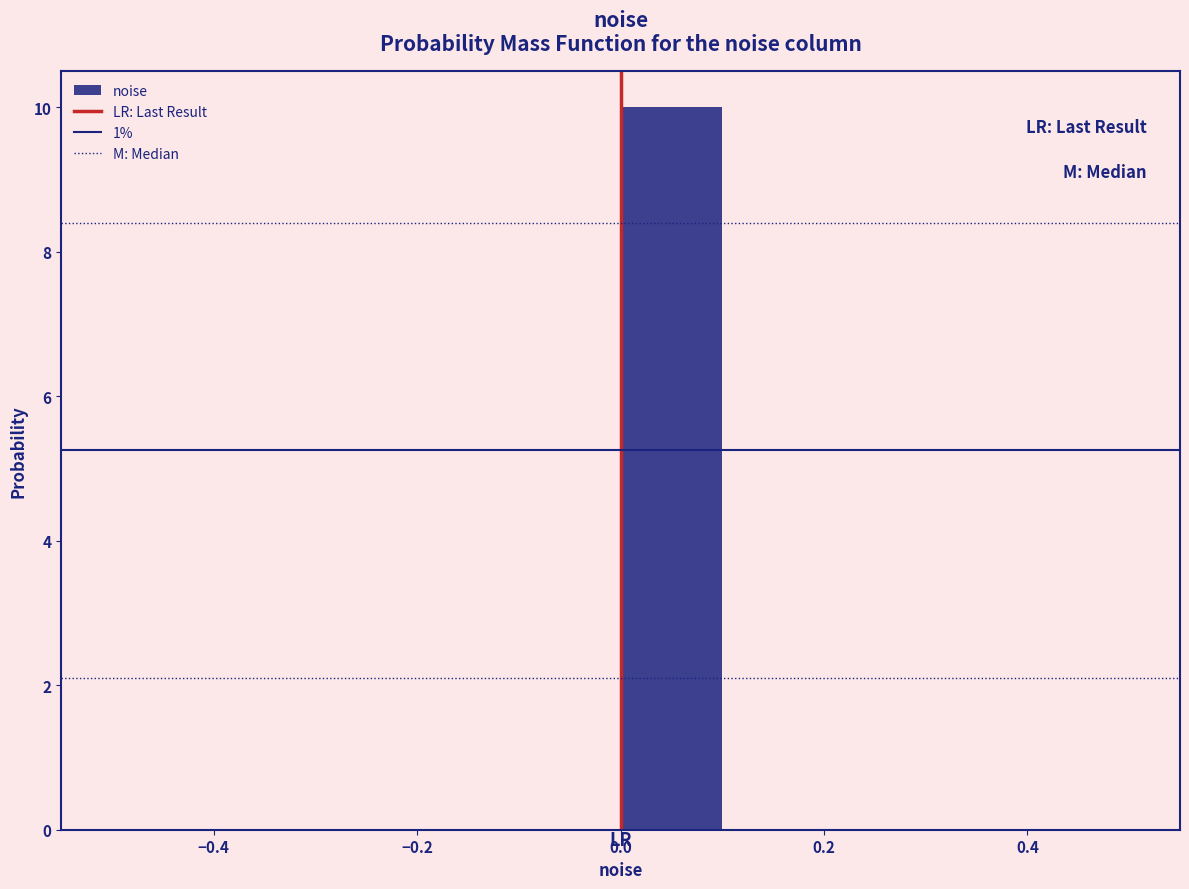

Reading left to right, transcribe this chart: for each bar, give the range it covers on the x-axis and its height. The values are not printed on the chart, so give them approximately, as read against the axis.

-0.5 to -0.4: 0
-0.4 to -0.3: 0
-0.3 to -0.2: 0
-0.2 to -0.1: 0
-0.1 to 0.0: 0
0.0 to 0.1: 10
0.1 to 0.2: 0
0.2 to 0.3: 0
0.3 to 0.4: 0
0.4 to 0.5: 0